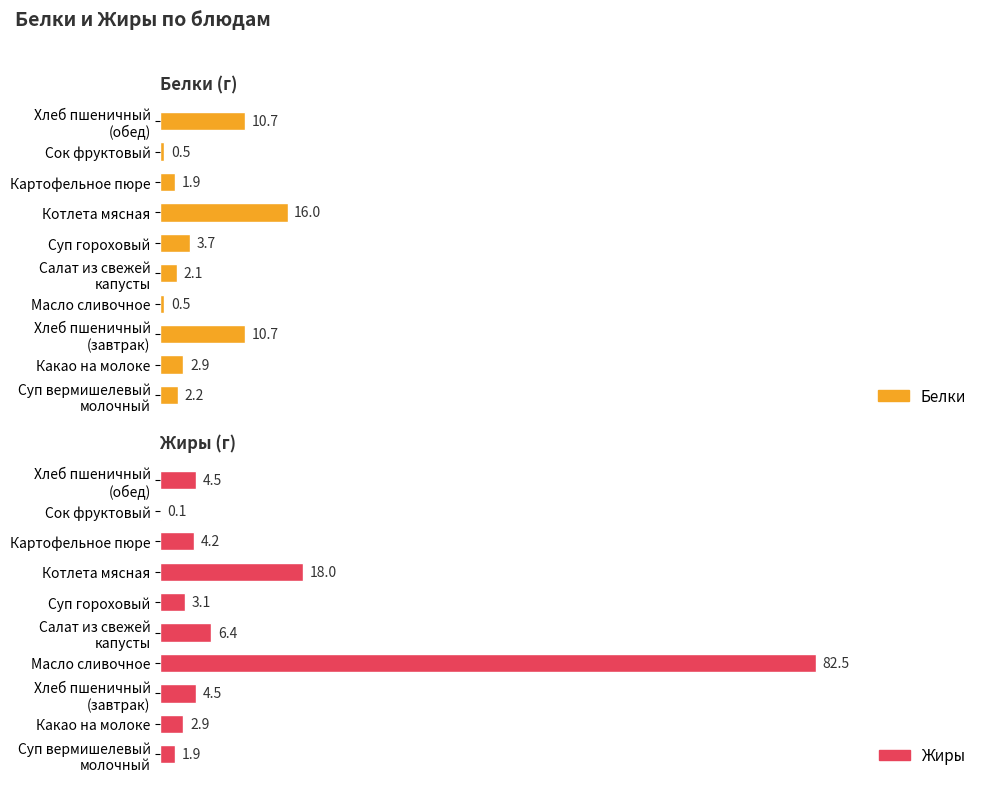

List the series in order of their peak value, lowest first.

Белки, Жиры